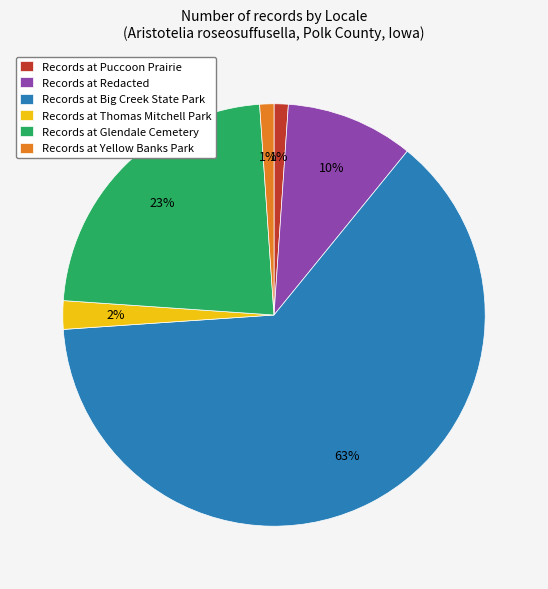

Count the number of slices in the pie.

6